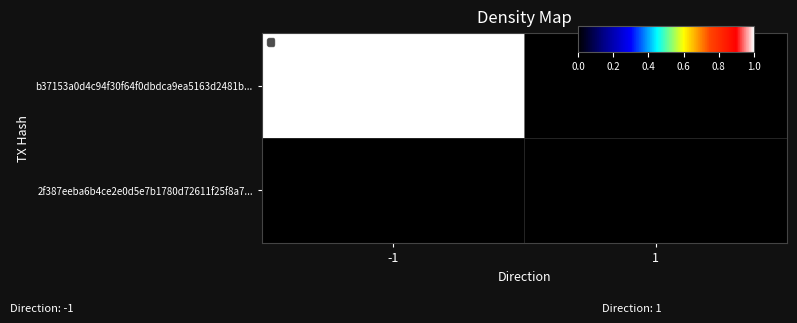

Rank the series by their average value, from lowest to highest.

2f387eeba6b4ce2e0d5e7b1780d72611f25f8a7..., b37153a0d4c94f30f64f0dbdca9ea5163d2481b...